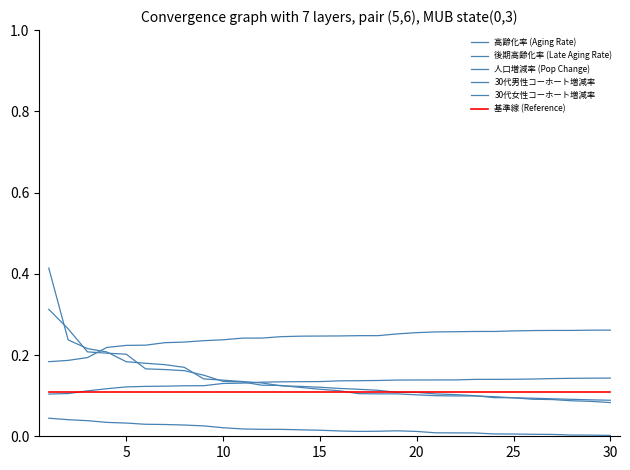

What is the maximum value for 30代男性コーホート増減率?

0.3